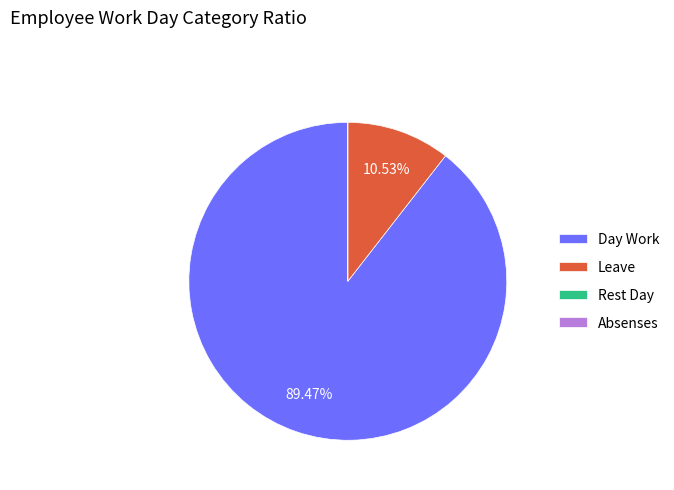

Does Day Work represent more than half of the total?

Yes